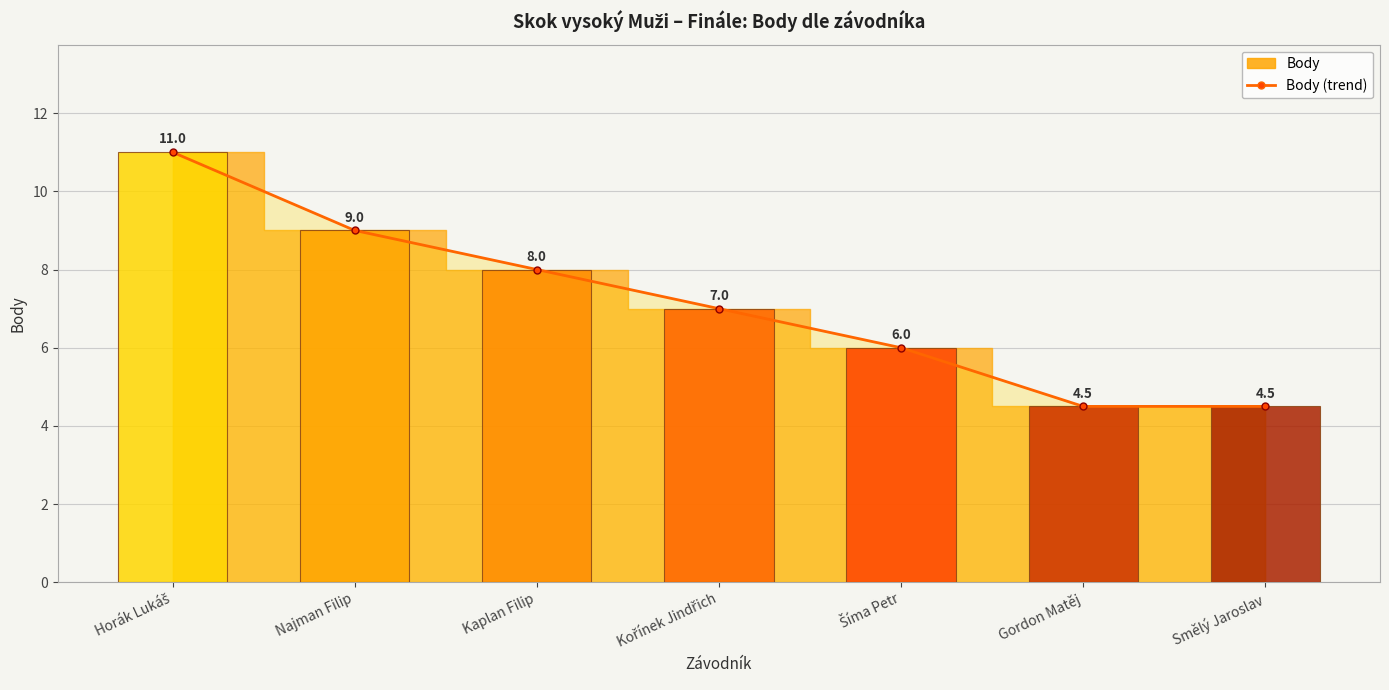

What is the value of the 7th bar from the left?

4.5